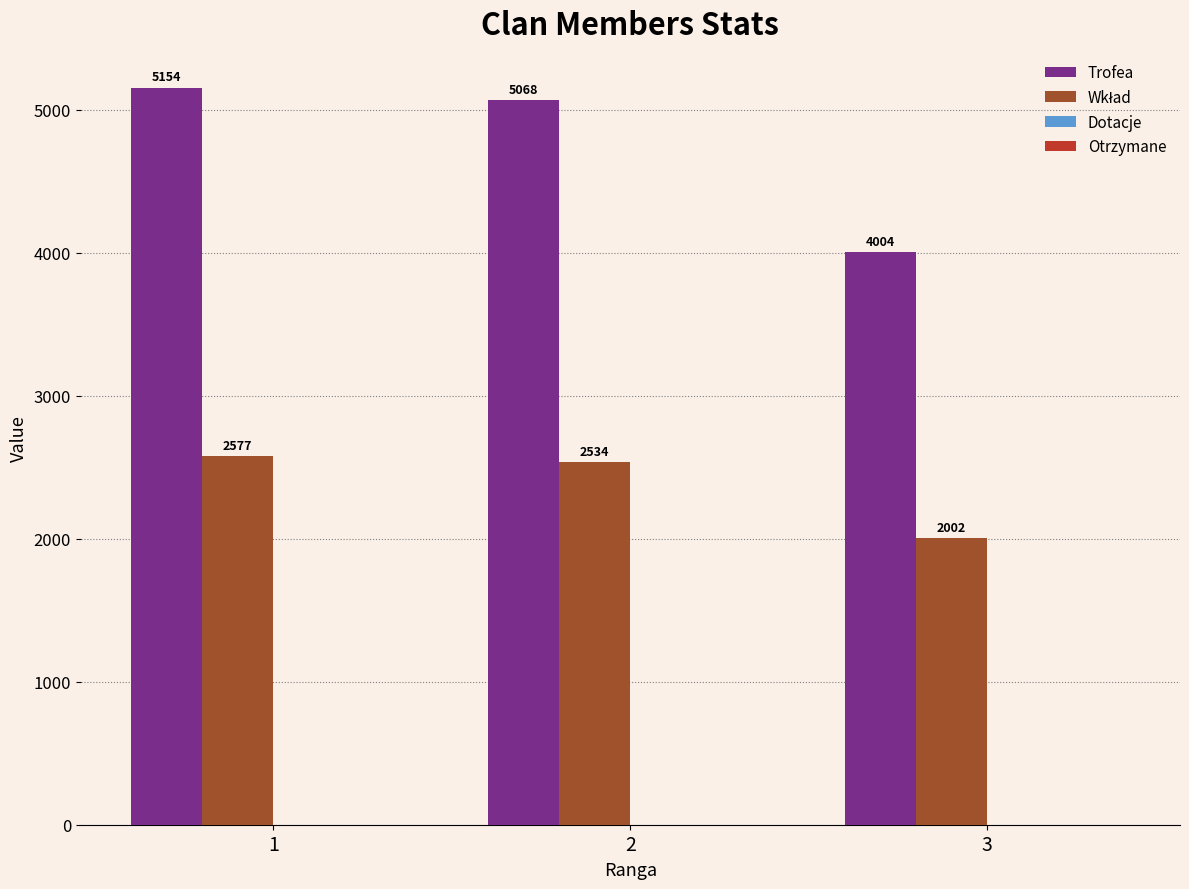

What is the difference between the maximum and second lowest values in the Trofea series?

86